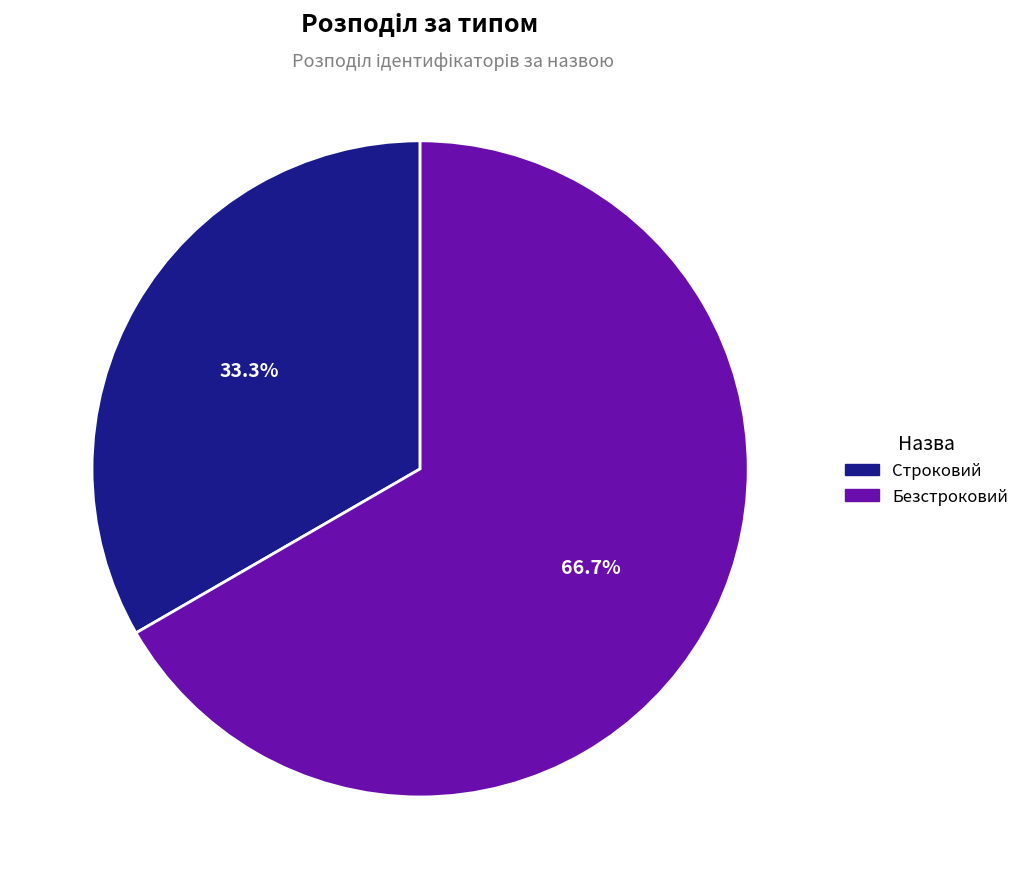

The Строковий slice represents 47% of the pie. True or false?

False